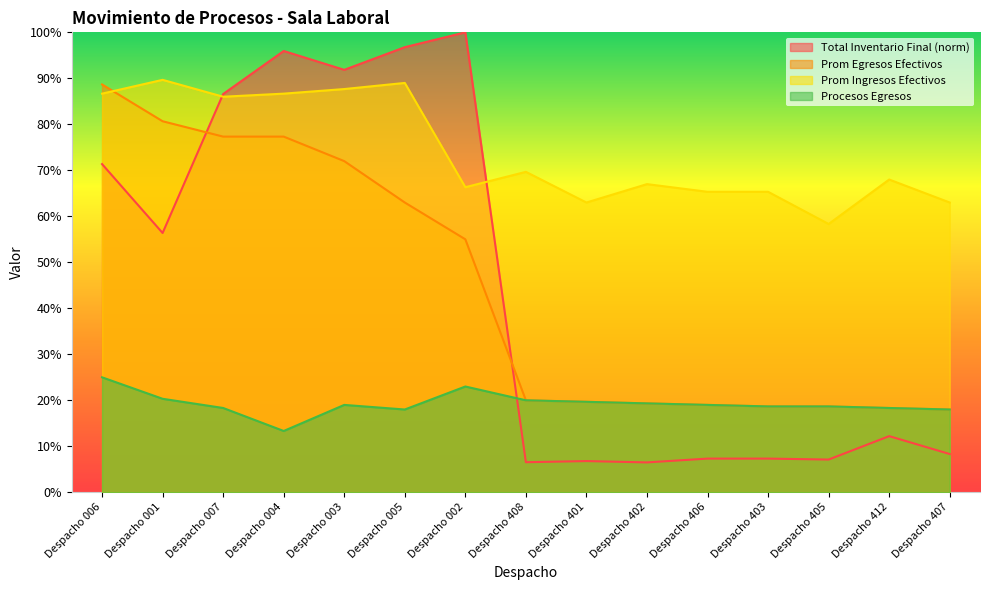

What is the difference between the Prom Mensual Ingresos Efectivos values at Despacho 407 and Despacho 408?

6.7